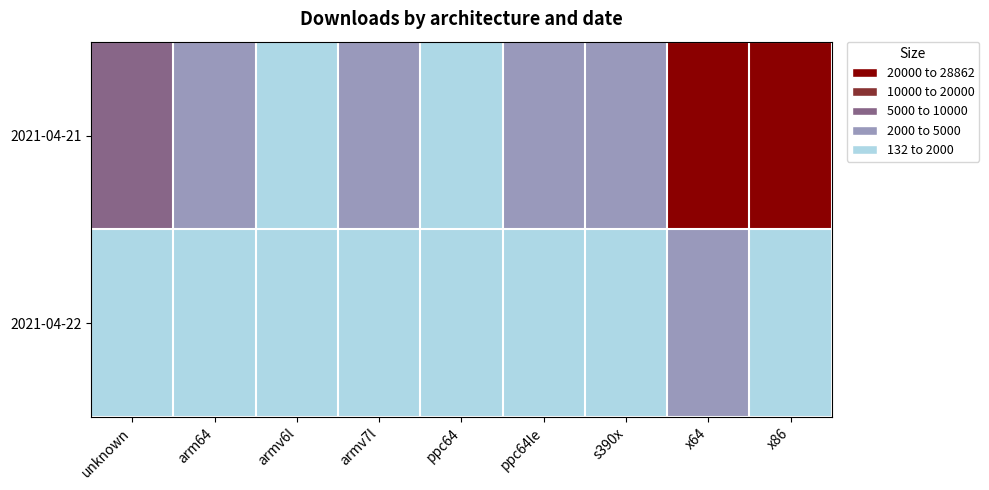

At how many categories does at least one series exceed 25434?

1